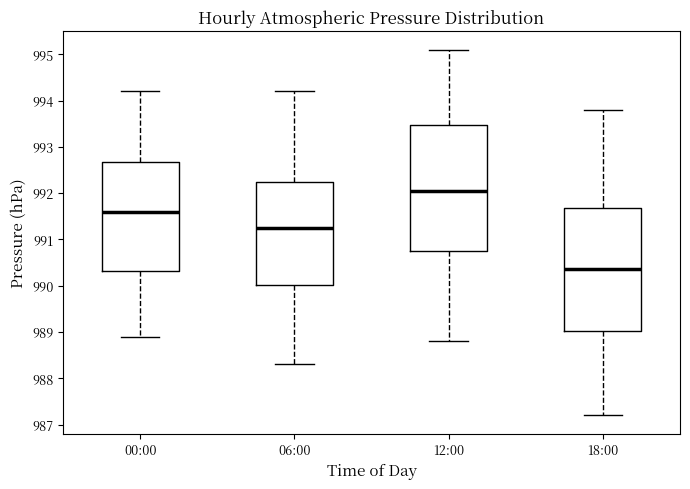

Reading left to right, transcribe this box plot: for each box, give where its median line is, the range the box spans, and where its two whiskers end, as read against the y-axis. The values are not printed on the chart, so give them approximately, as read against the axis.

00:00: median 991.6, box 990.3 to 992.7, whiskers 988.9 to 994.2
06:00: median 991.3, box 990.0 to 992.3, whiskers 988.3 to 994.2
12:00: median 992.1, box 990.8 to 993.5, whiskers 988.8 to 995.1
18:00: median 990.4, box 989.0 to 991.7, whiskers 987.2 to 993.8